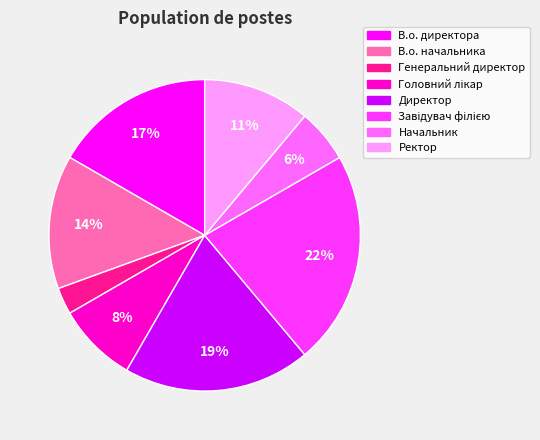

To the nearest percent, what is the average slice percentage?

12%